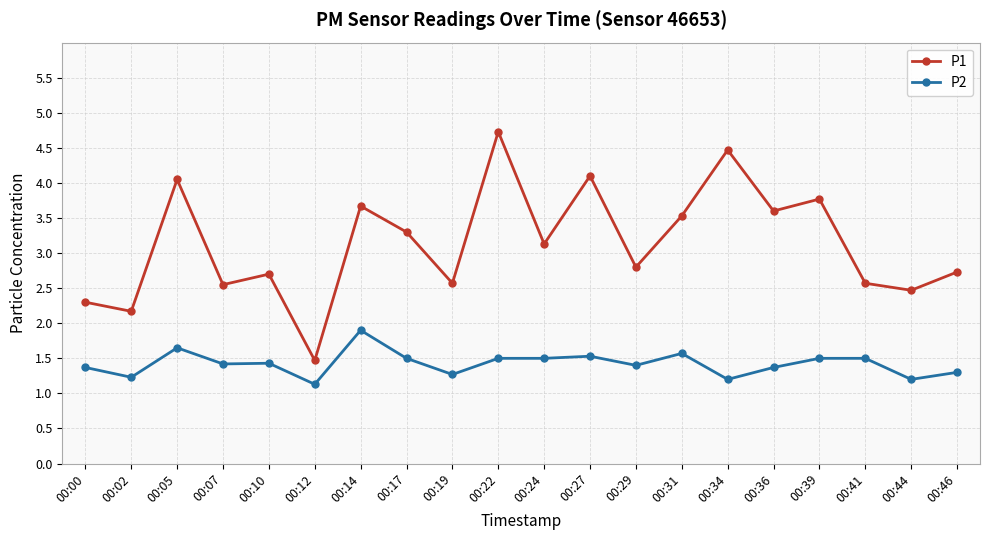

What are all the series names shown in the legend?

P1, P2